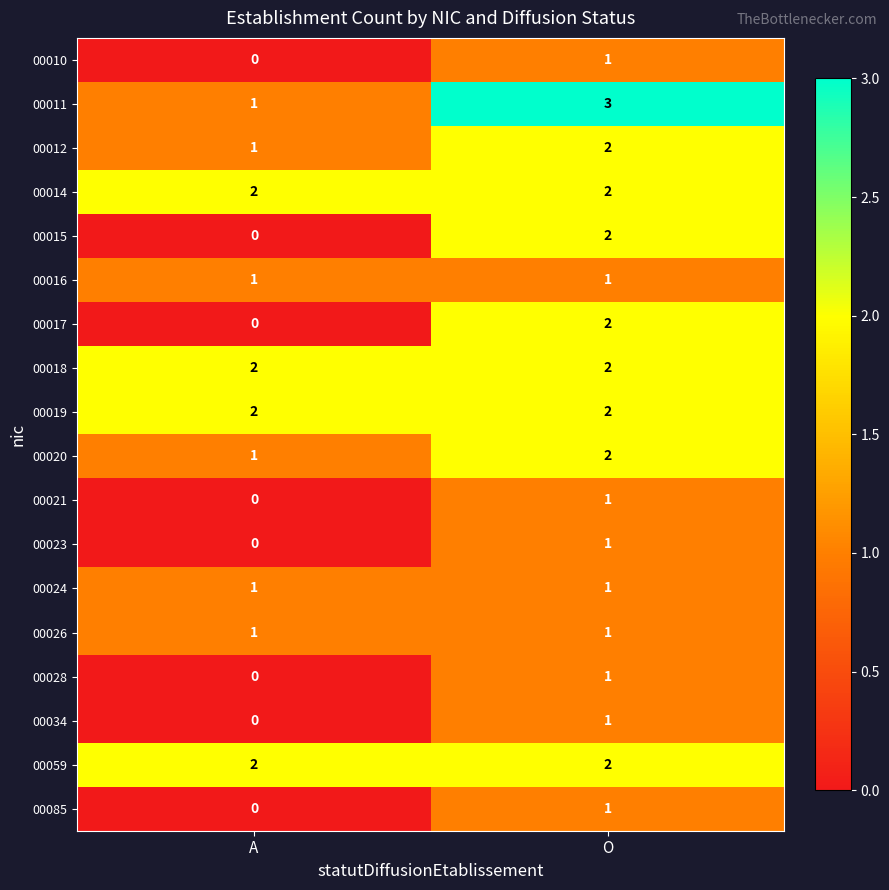

What is the sum of all 00012 values?

3